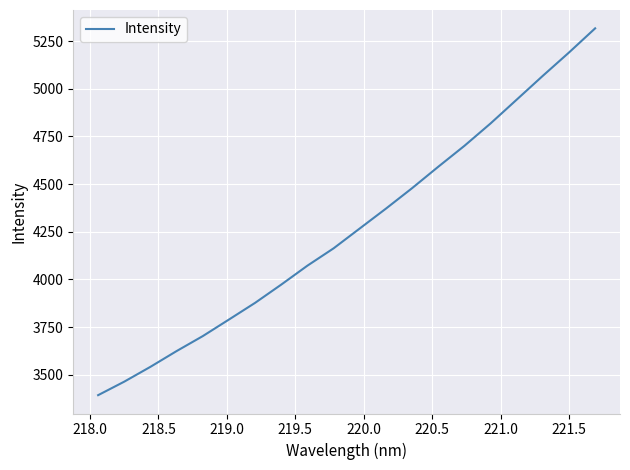

What is the maximum value shown in the chart?

5316.4